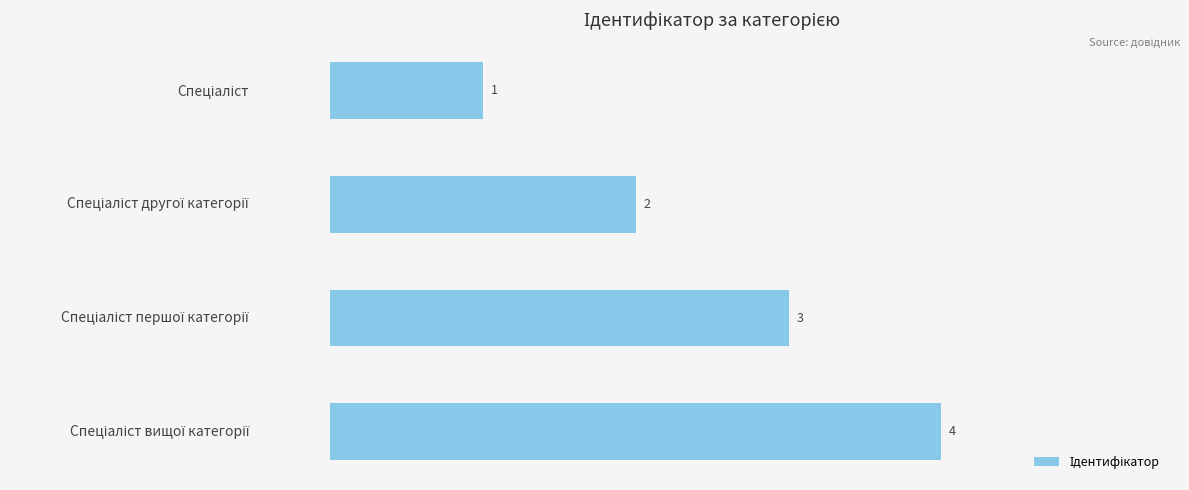

What is the maximum value shown in the chart?

4